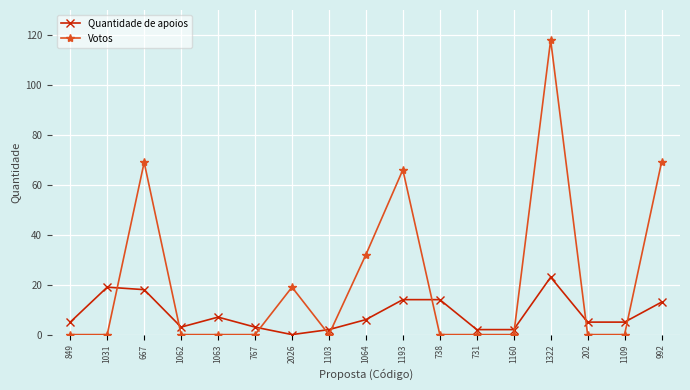

What is the total value across all series at 1031?

19